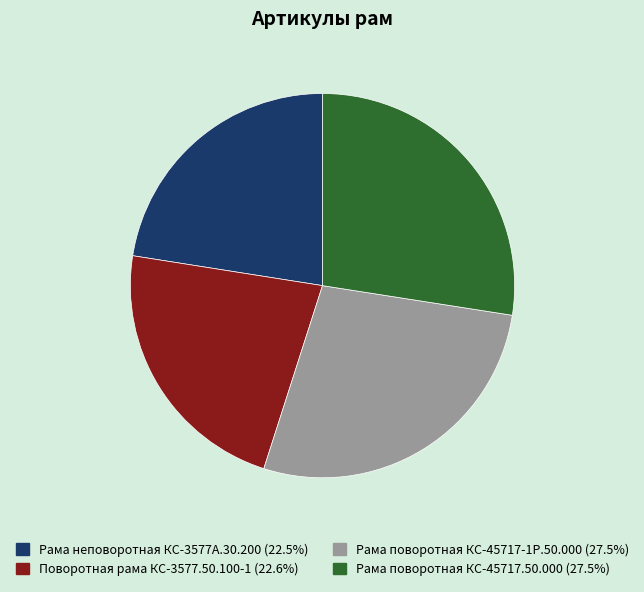

Is there a majority slice in this chart?

No